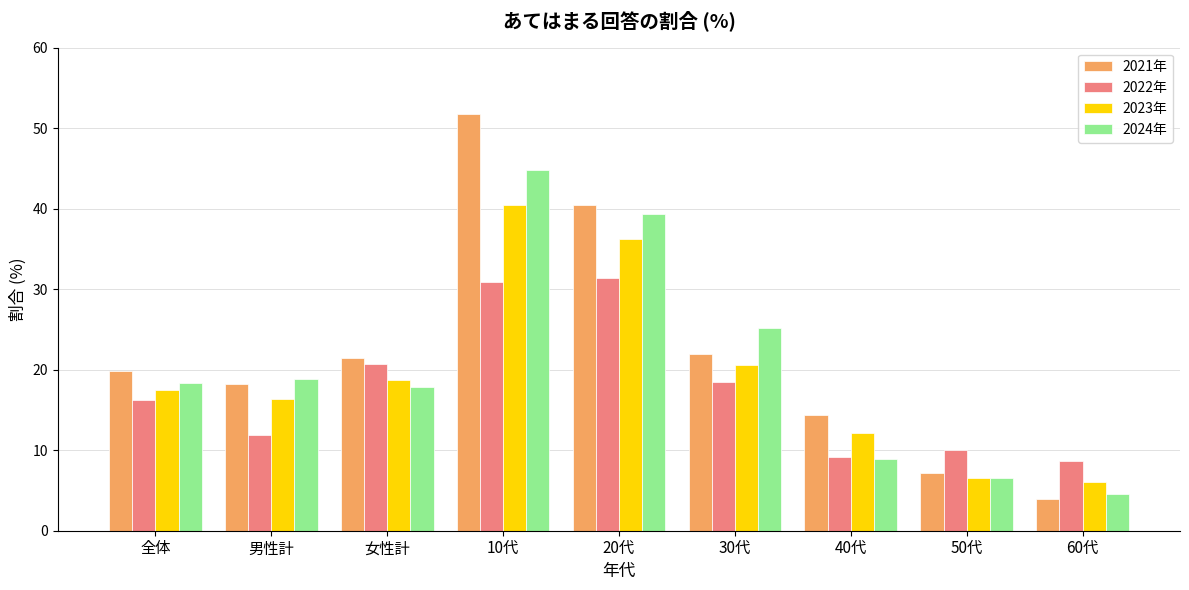

At which category is the sum across all series the highest?

10代